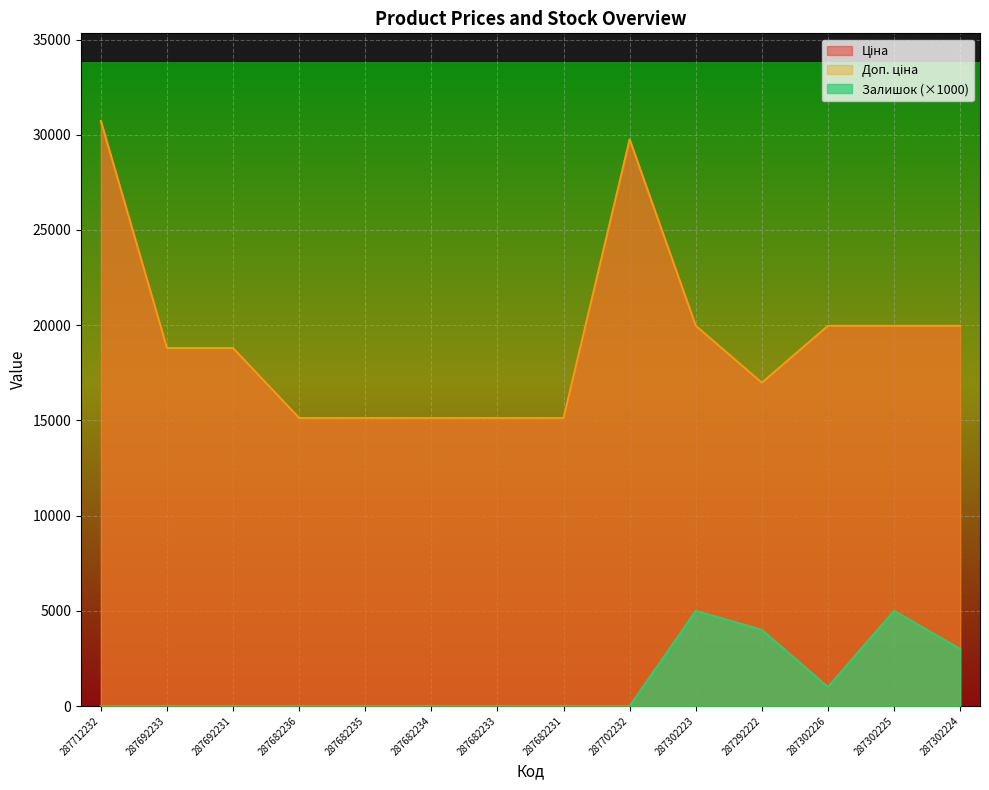

What are all the series names shown in the legend?

Ціна, Доп. ціна, Залишок